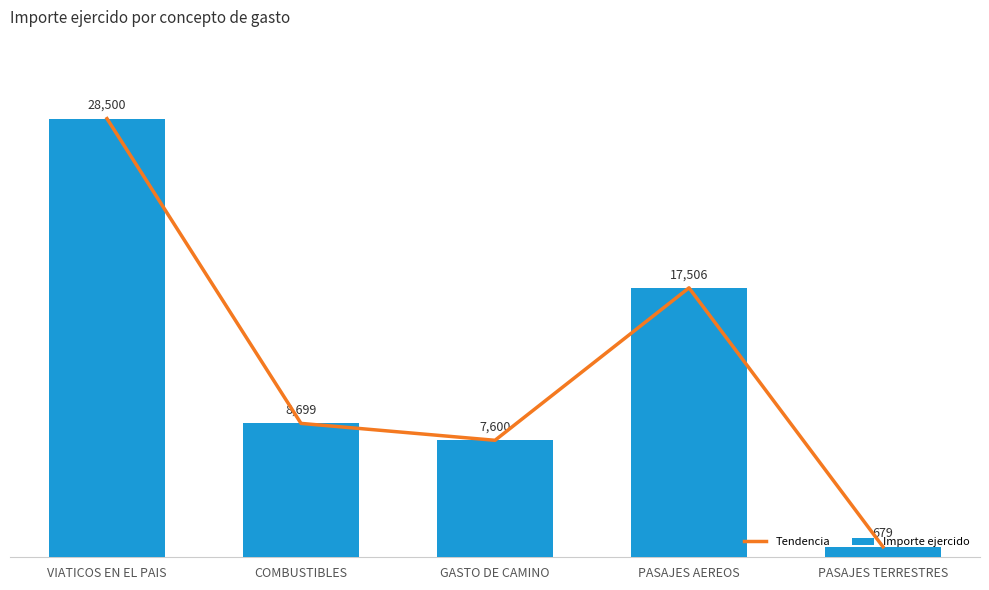

What position from the right is VIATICOS EN EL PAIS?

5